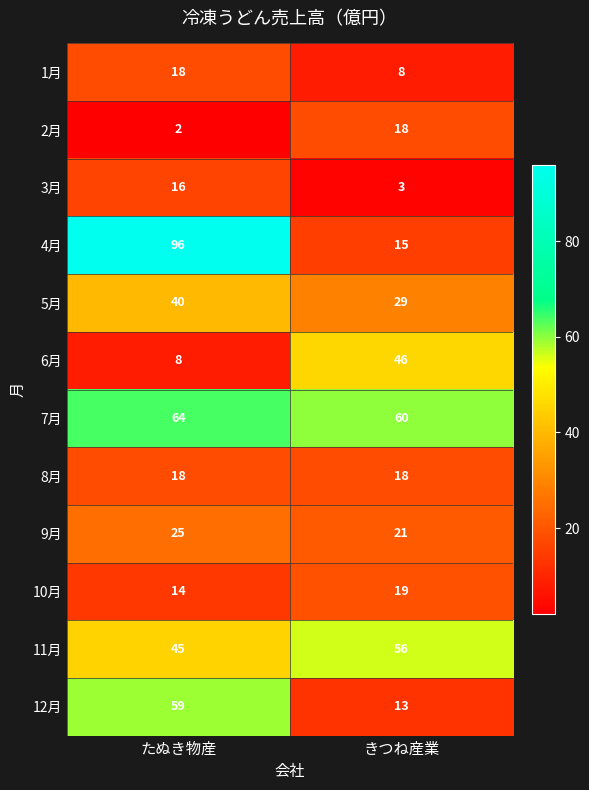

What is the average value of the 12月 series?

36